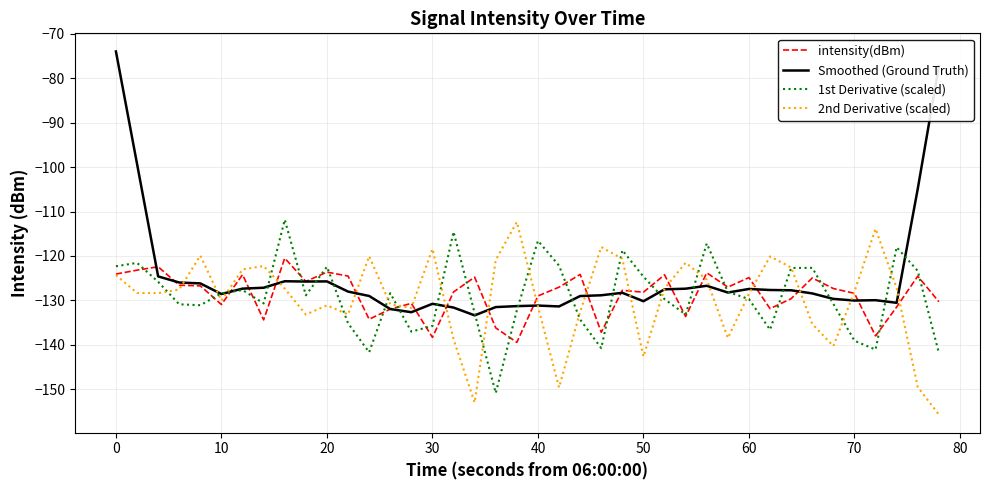

Which series has the widest spread of values?

Smoothed (Ground Truth)